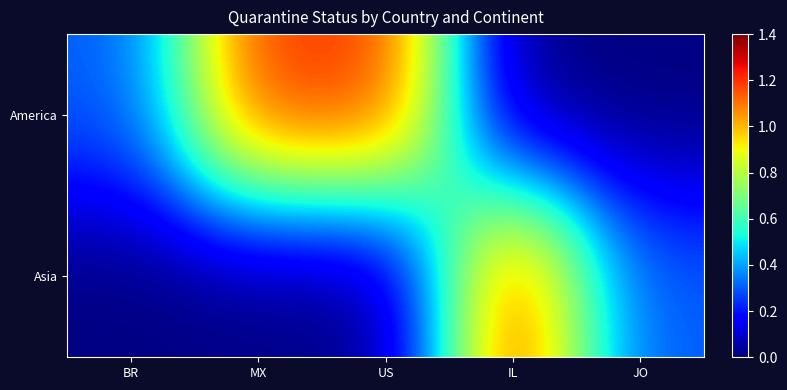

Rank the series at US from highest to lowest value.

America, Asia